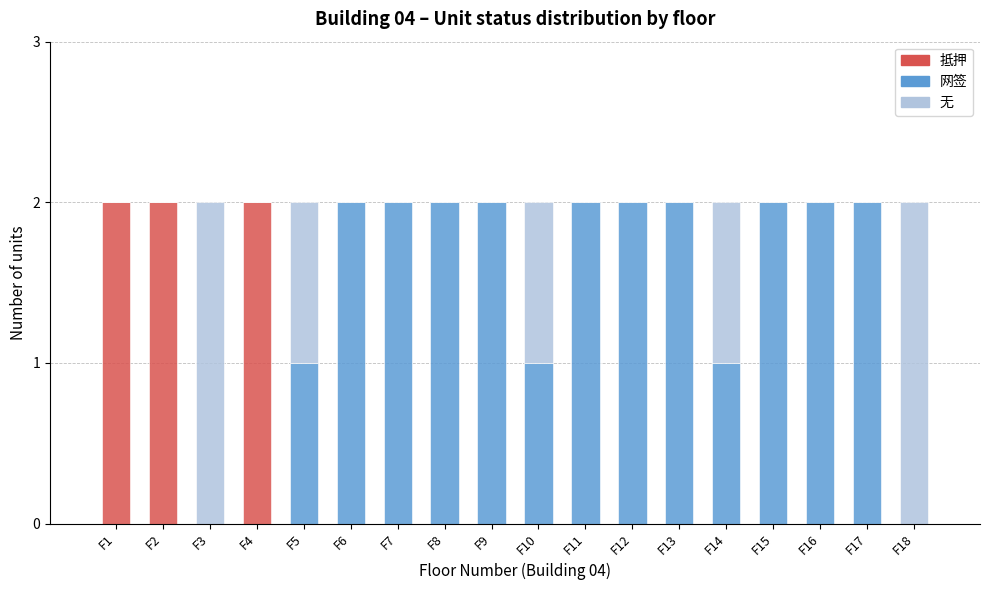

Is it true that 抵押 equals -1 at F10?

False